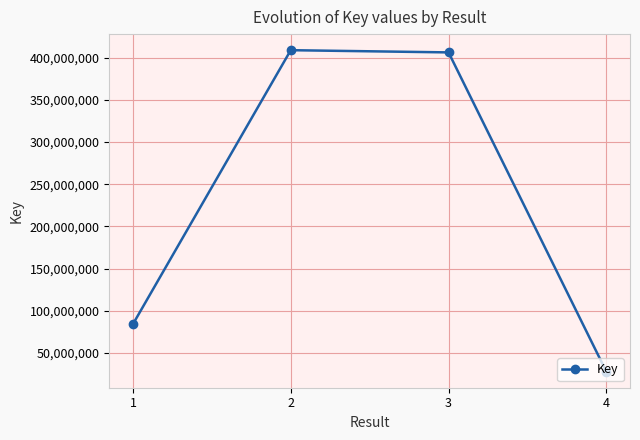

What is the maximum value shown in the chart?

408816363